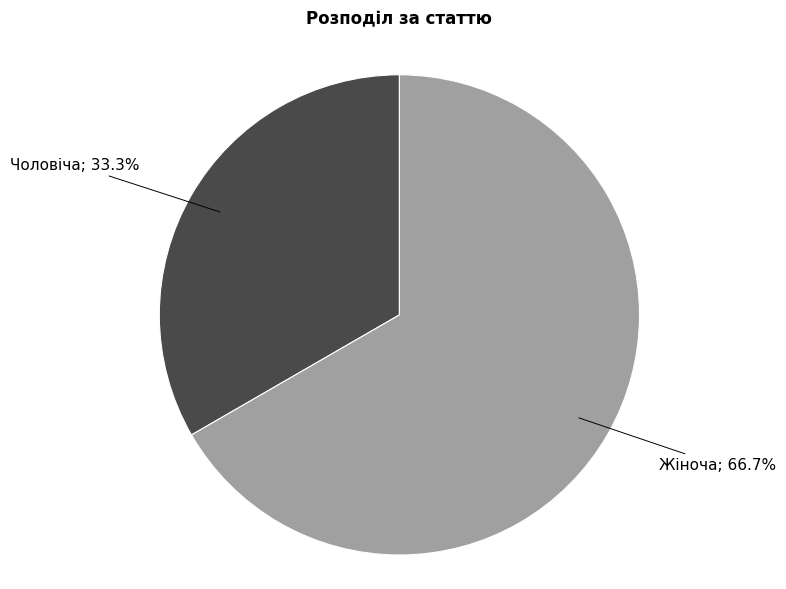

Does any single category account for the majority?

Yes